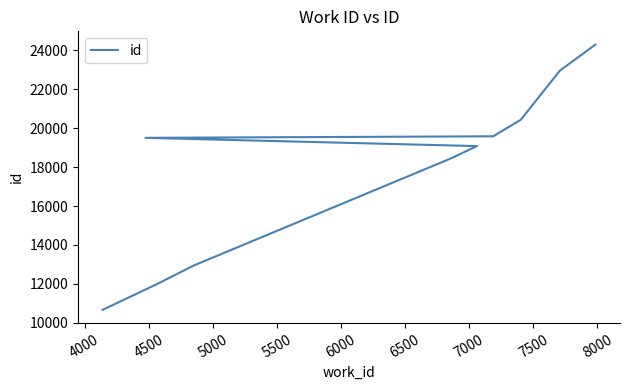

What is the difference between the values at 5500 and 8000?

5218